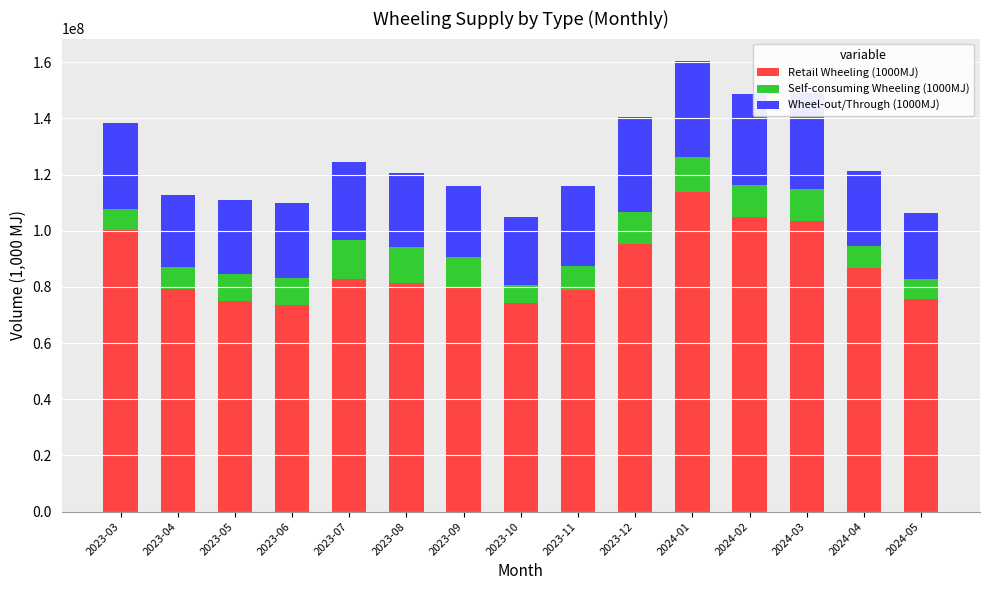

What is the lowest value of the Retail Wheeling (1000MJ) series?

73519805